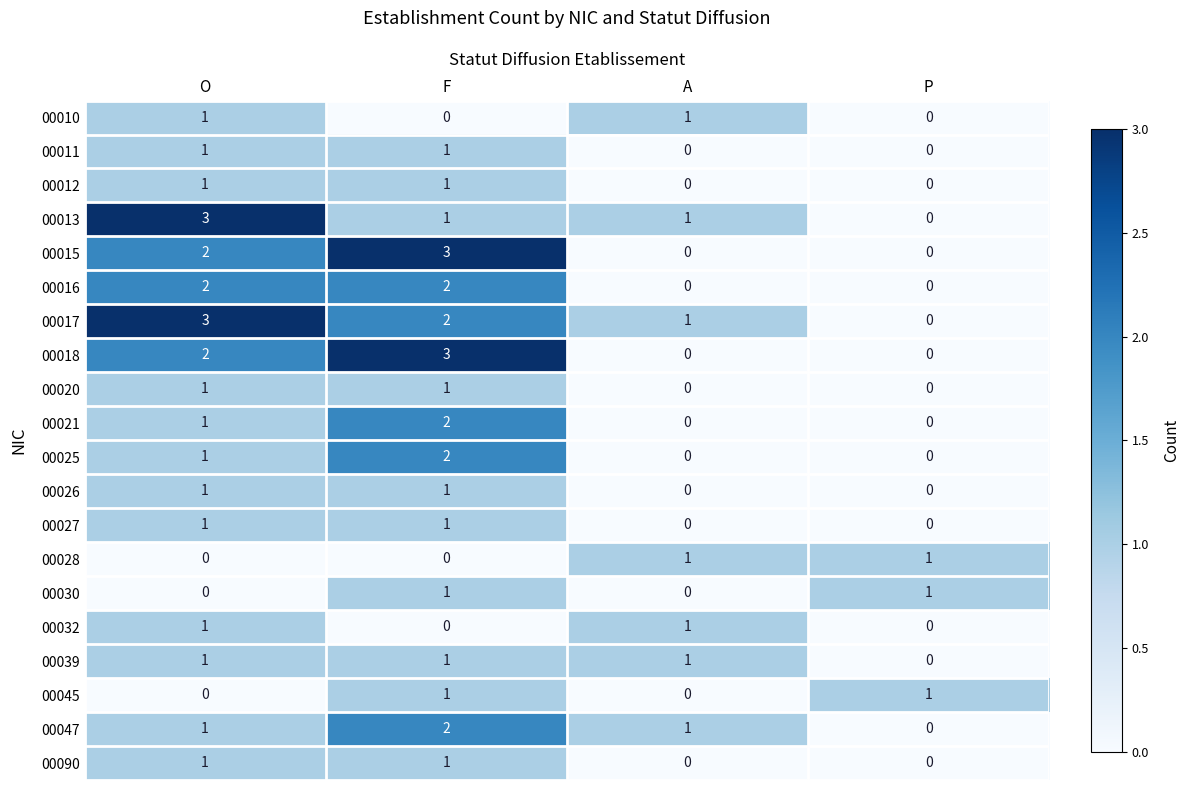

What is the difference between the highest and lowest values at F?

3